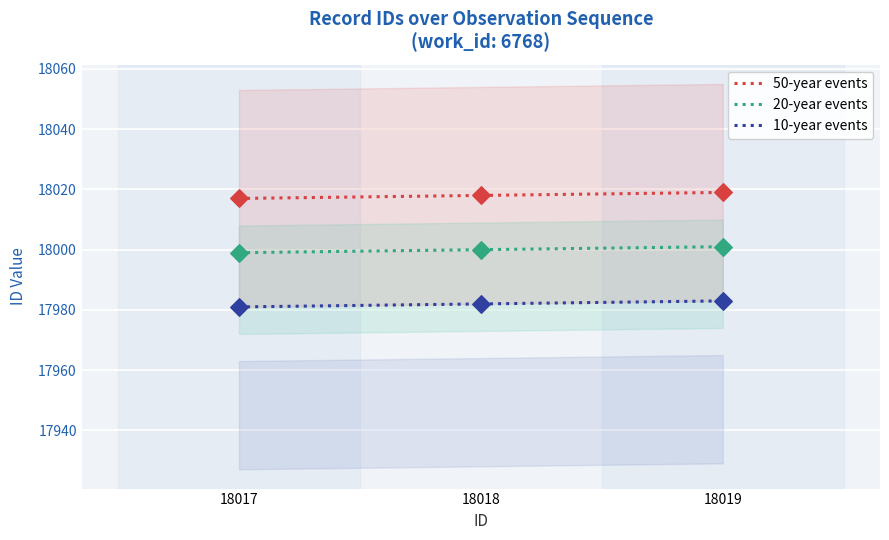

What are all the series names shown in the legend?

50-year events, 20-year events, 10-year events